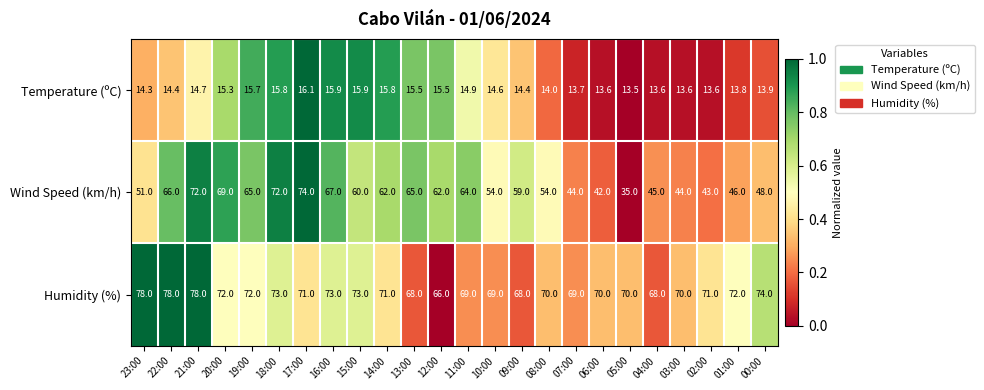

The Temperature (ºC) series shows 15.5 at 12:00. True or false?

True